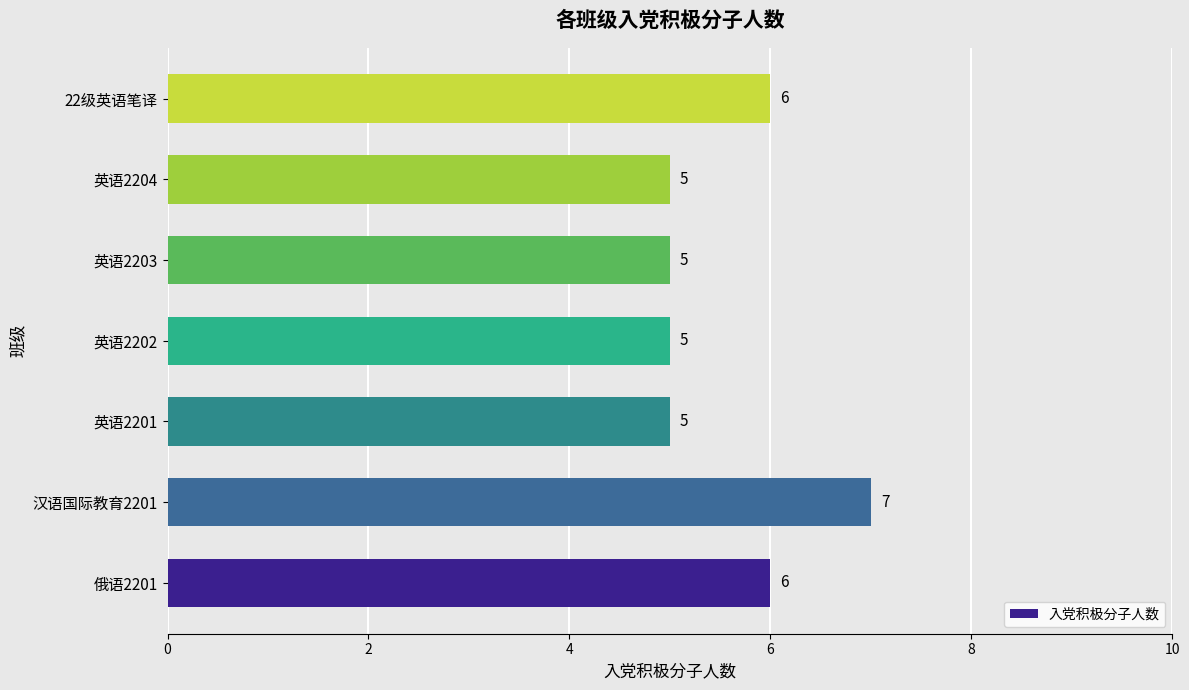

What is the sum of the values at 汉语国际教育2201 and 俄语2201?

13